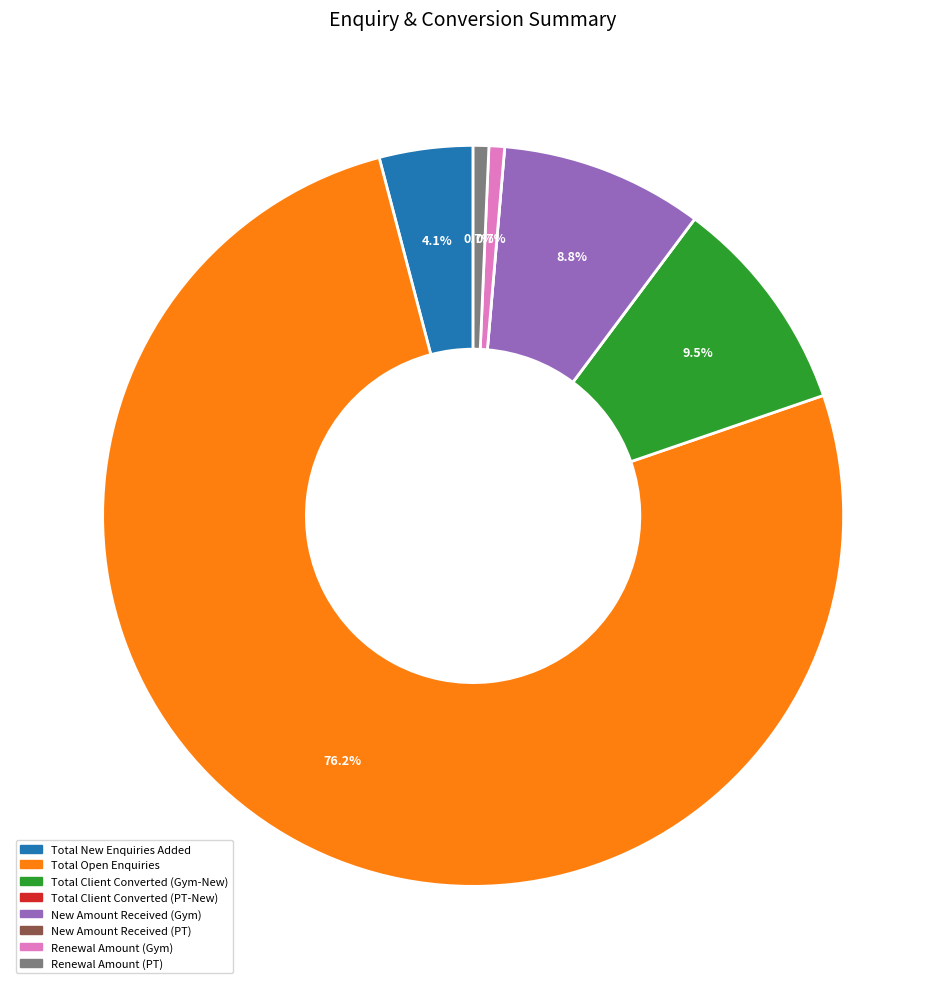

What percentage is the Renewal Amount (PT) slice, to the nearest percent?

1%